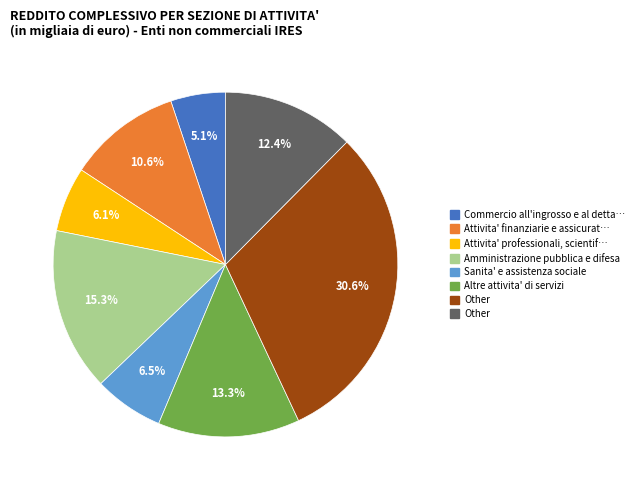

To the nearest percent, what is the average slice percentage?

12%